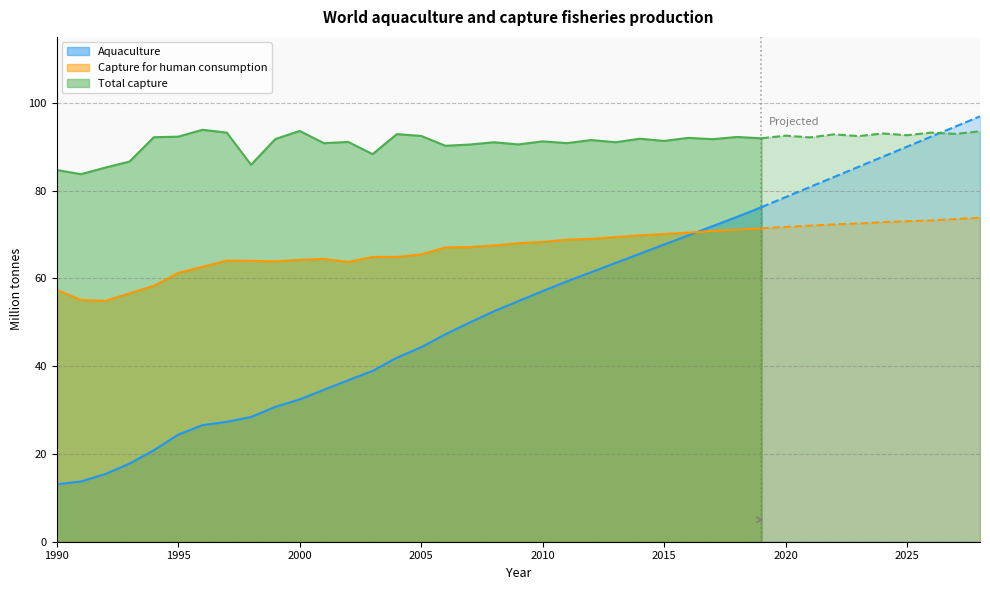

Rank the categories by Capture for human consumption value from highest to lowest.

2028, 2027, 2026, 2025, 2024, 2023, 2022, 2021, 2020, 2019, 2018, 2017, 2016, 2015, 2014, 2013, 2012, 2011, 2010, 2009, 2008, 2007, 2006, 2005, 2003, 2004, 2001, 2000, 1997, 1998, 1999, 2002, 1996, 1995, 1994, 1990, 1993, 1991, 1992